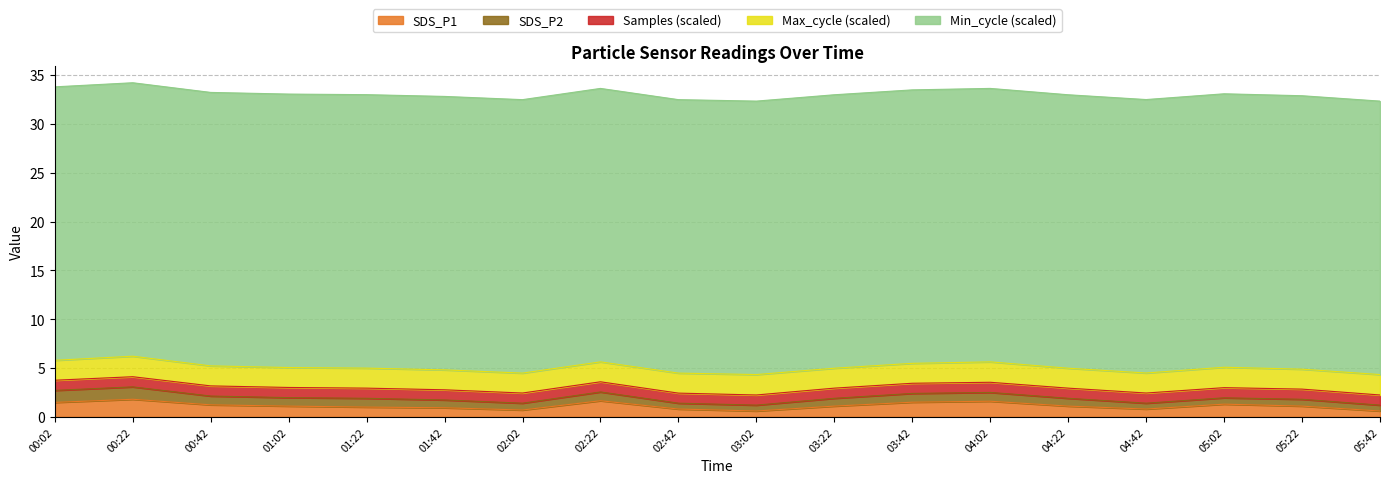

List the series in order of their peak value, lowest first.

Samples_scaled, SDS_P2, SDS_P1, Max_cycle_scaled, Min_cycle